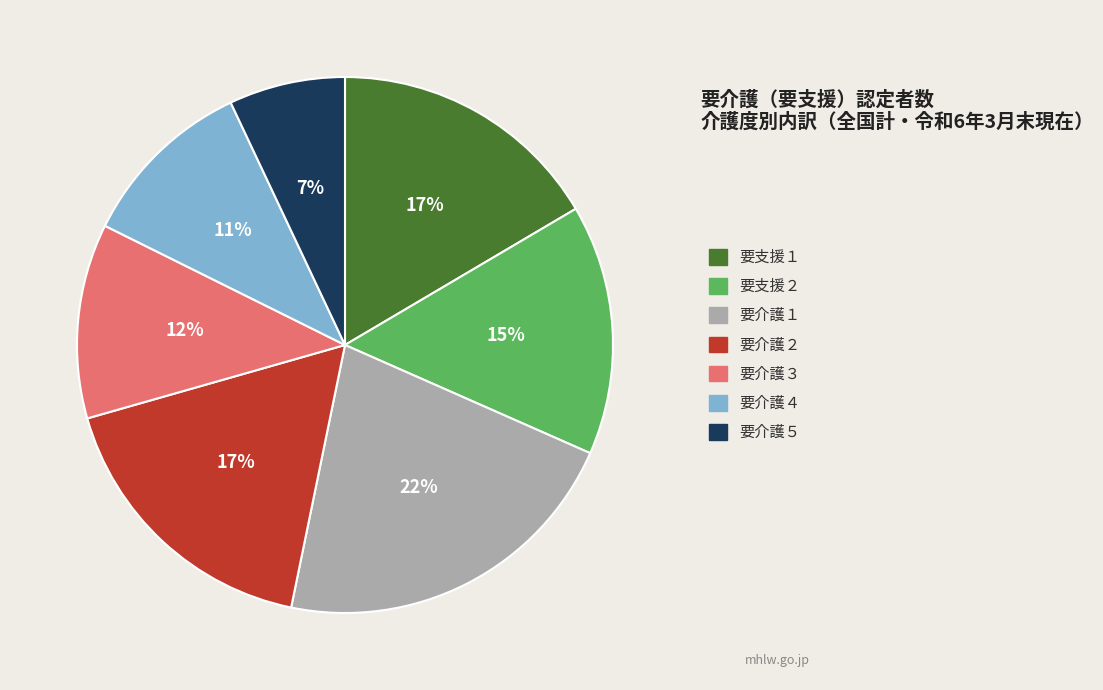

To the nearest percent, what portion does 要介護１ represent?

22%